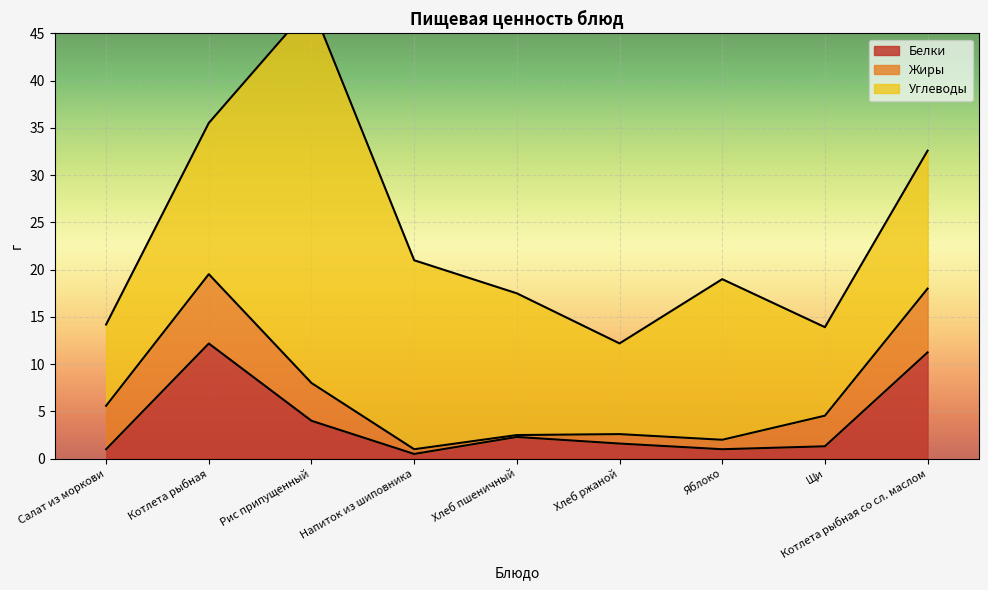

Read the Белки value at Напиток из шиповника.

0.5